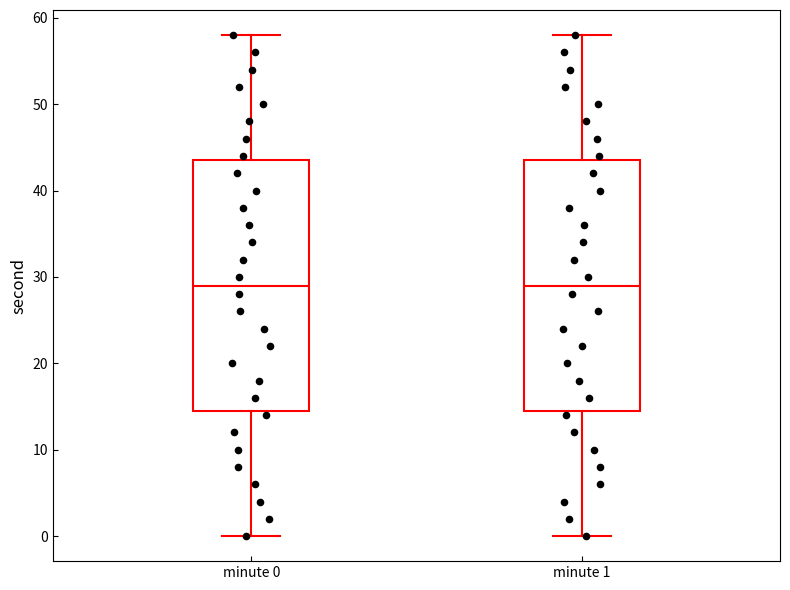

Reading left to right, transcribe this box plot: for each box, give where its median line is, the range the box spans, and where its two whiskers end, as read against the y-axis. The values are not printed on the chart, so give them approximately, as read against the axis.

minute 0: median 29, box 15 to 44, whiskers 0 to 58
minute 1: median 29, box 15 to 44, whiskers 0 to 58